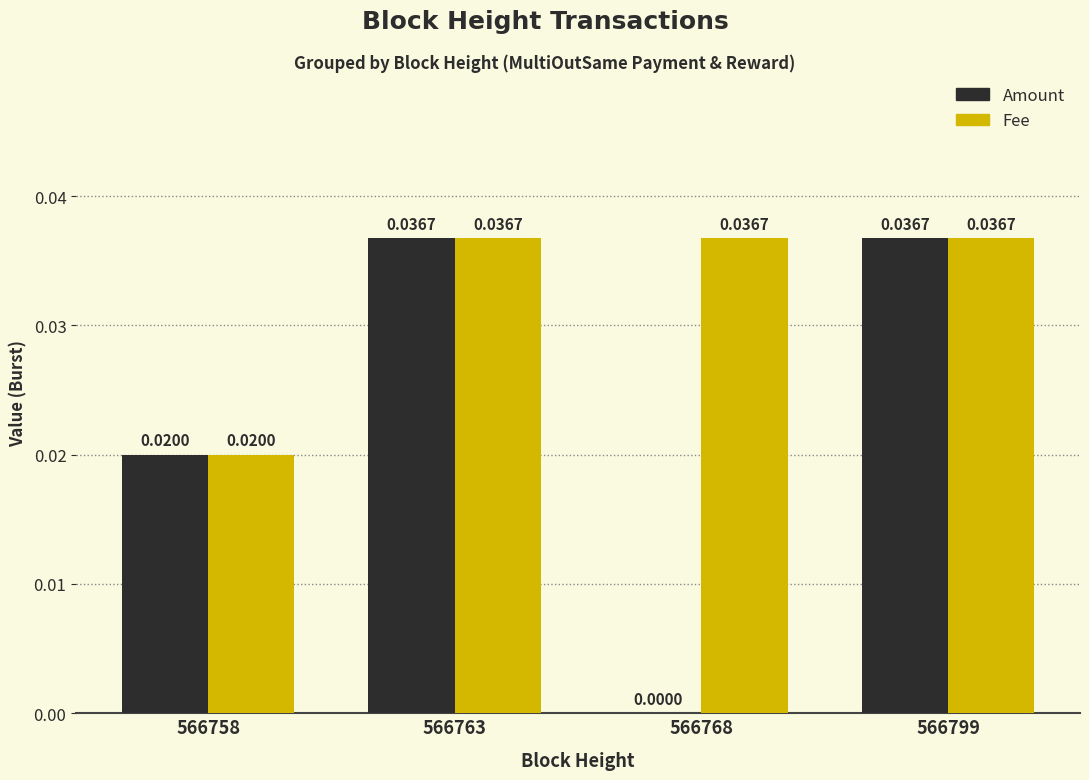

Between 566758 and 566768, which series saw the biggest shift?

Amount